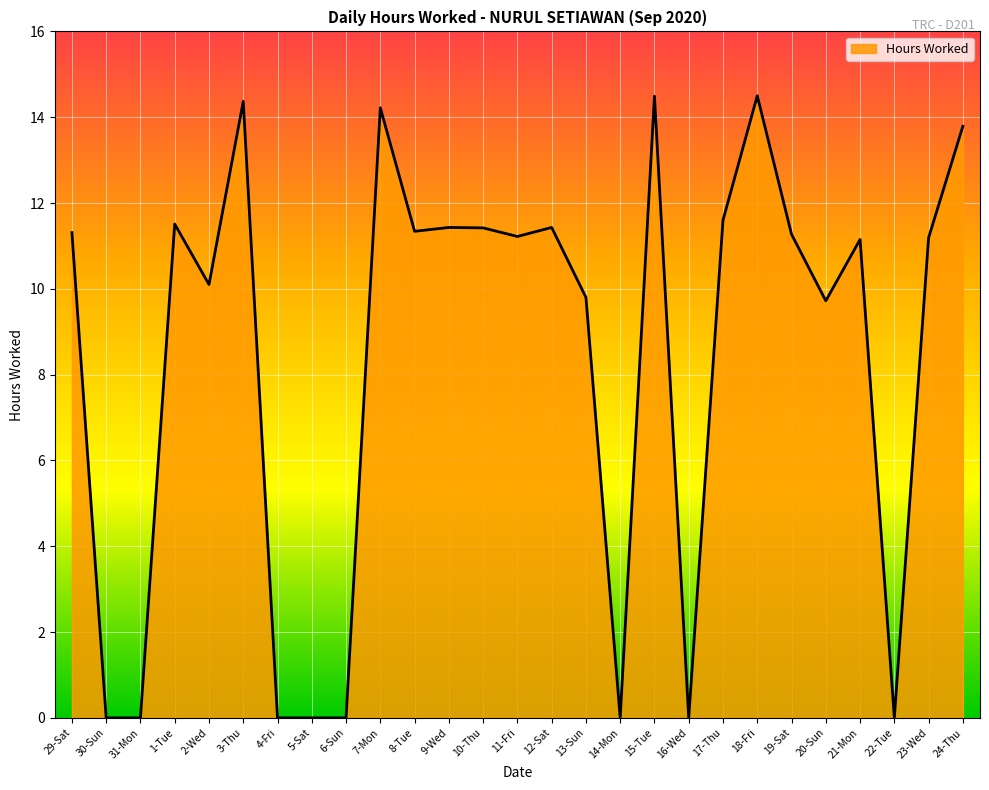

What is the difference between the maximum and minimum values?

14.5